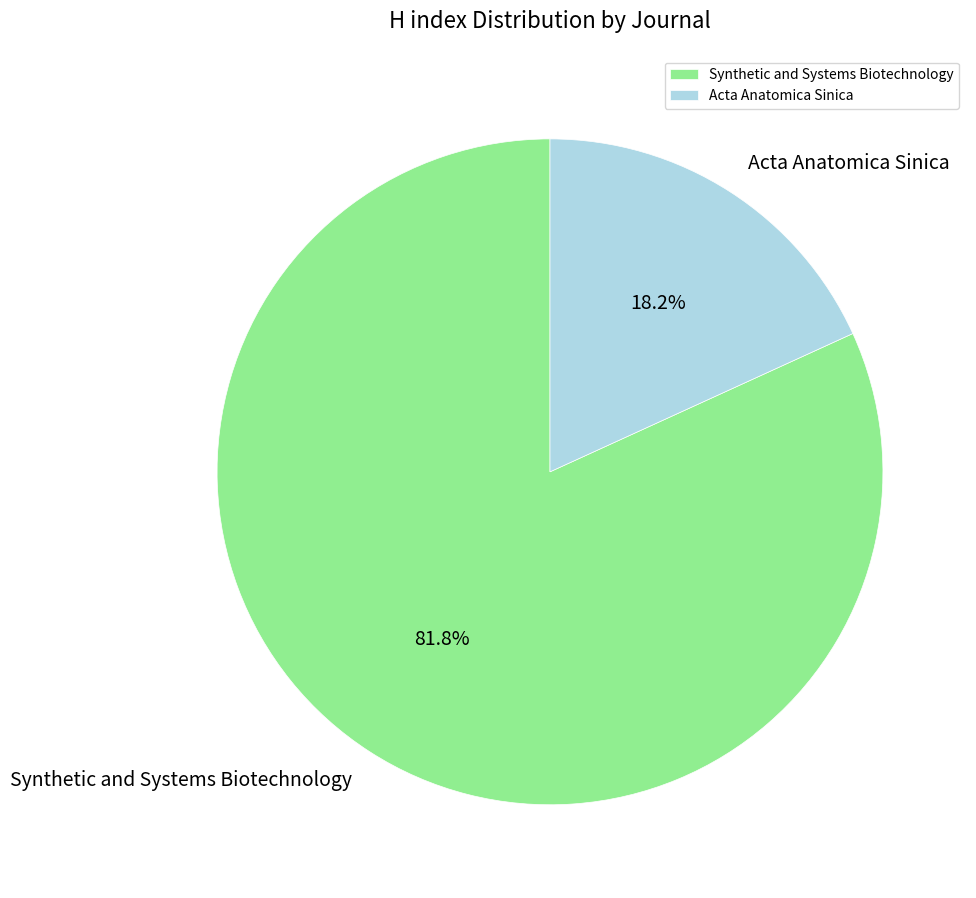

Which category has the smallest portion of the pie?

Acta Anatomica Sinica